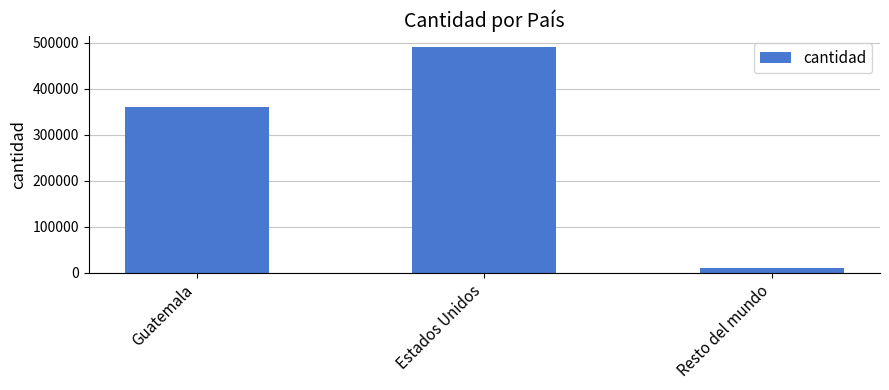

What is the difference between the second highest and minimum values?

350000